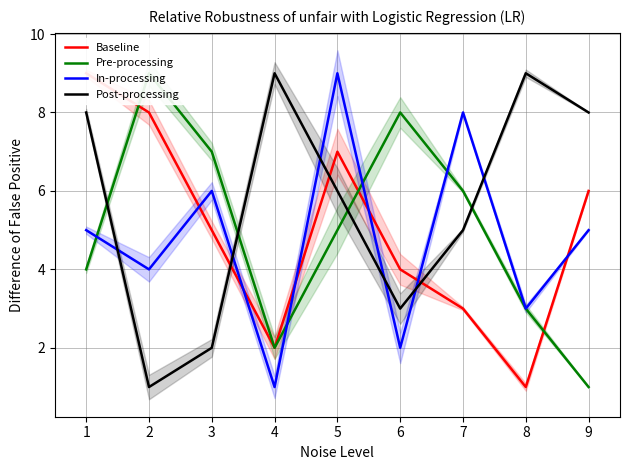

What is the smallest value displayed?

1